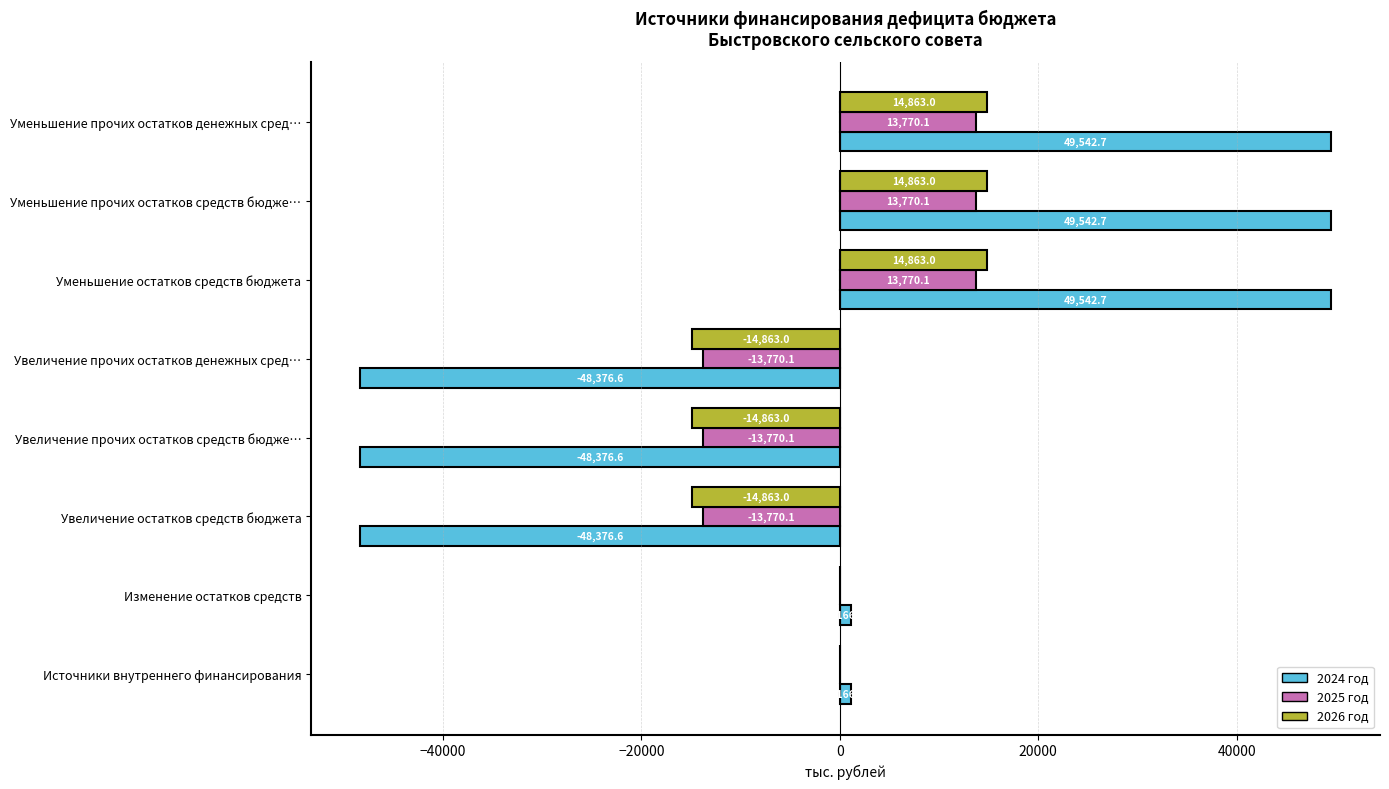

What is the maximum value for 2026 год?

14863.0